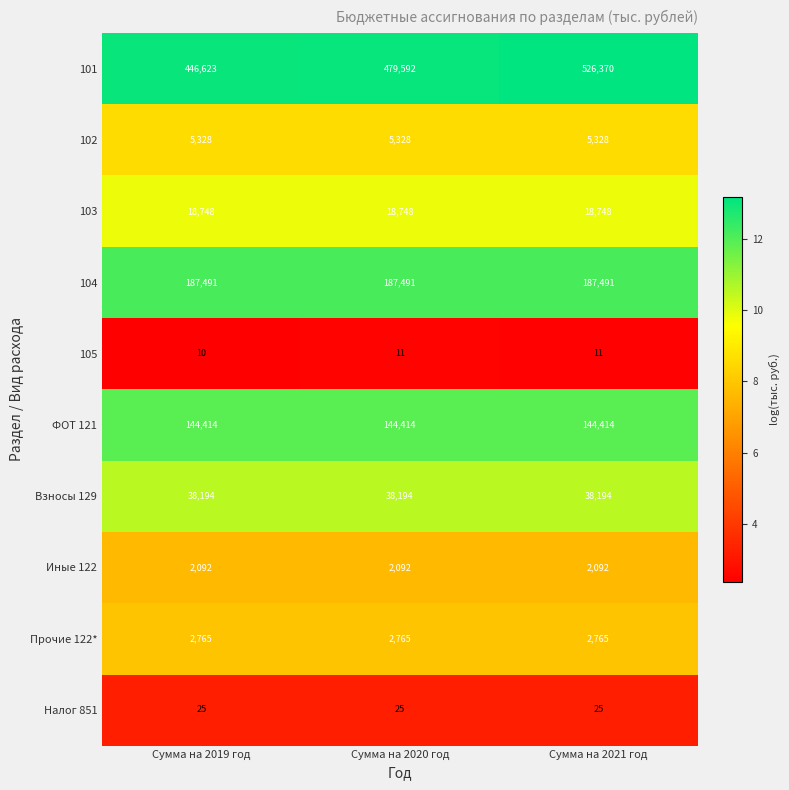

At Сумма на 2019 год, list the series in order from largest to smallest.

101, 104, ФОТ 121, Взносы 129, 103, 102, Прочие 122*, Иные 122, Налог 851, 105